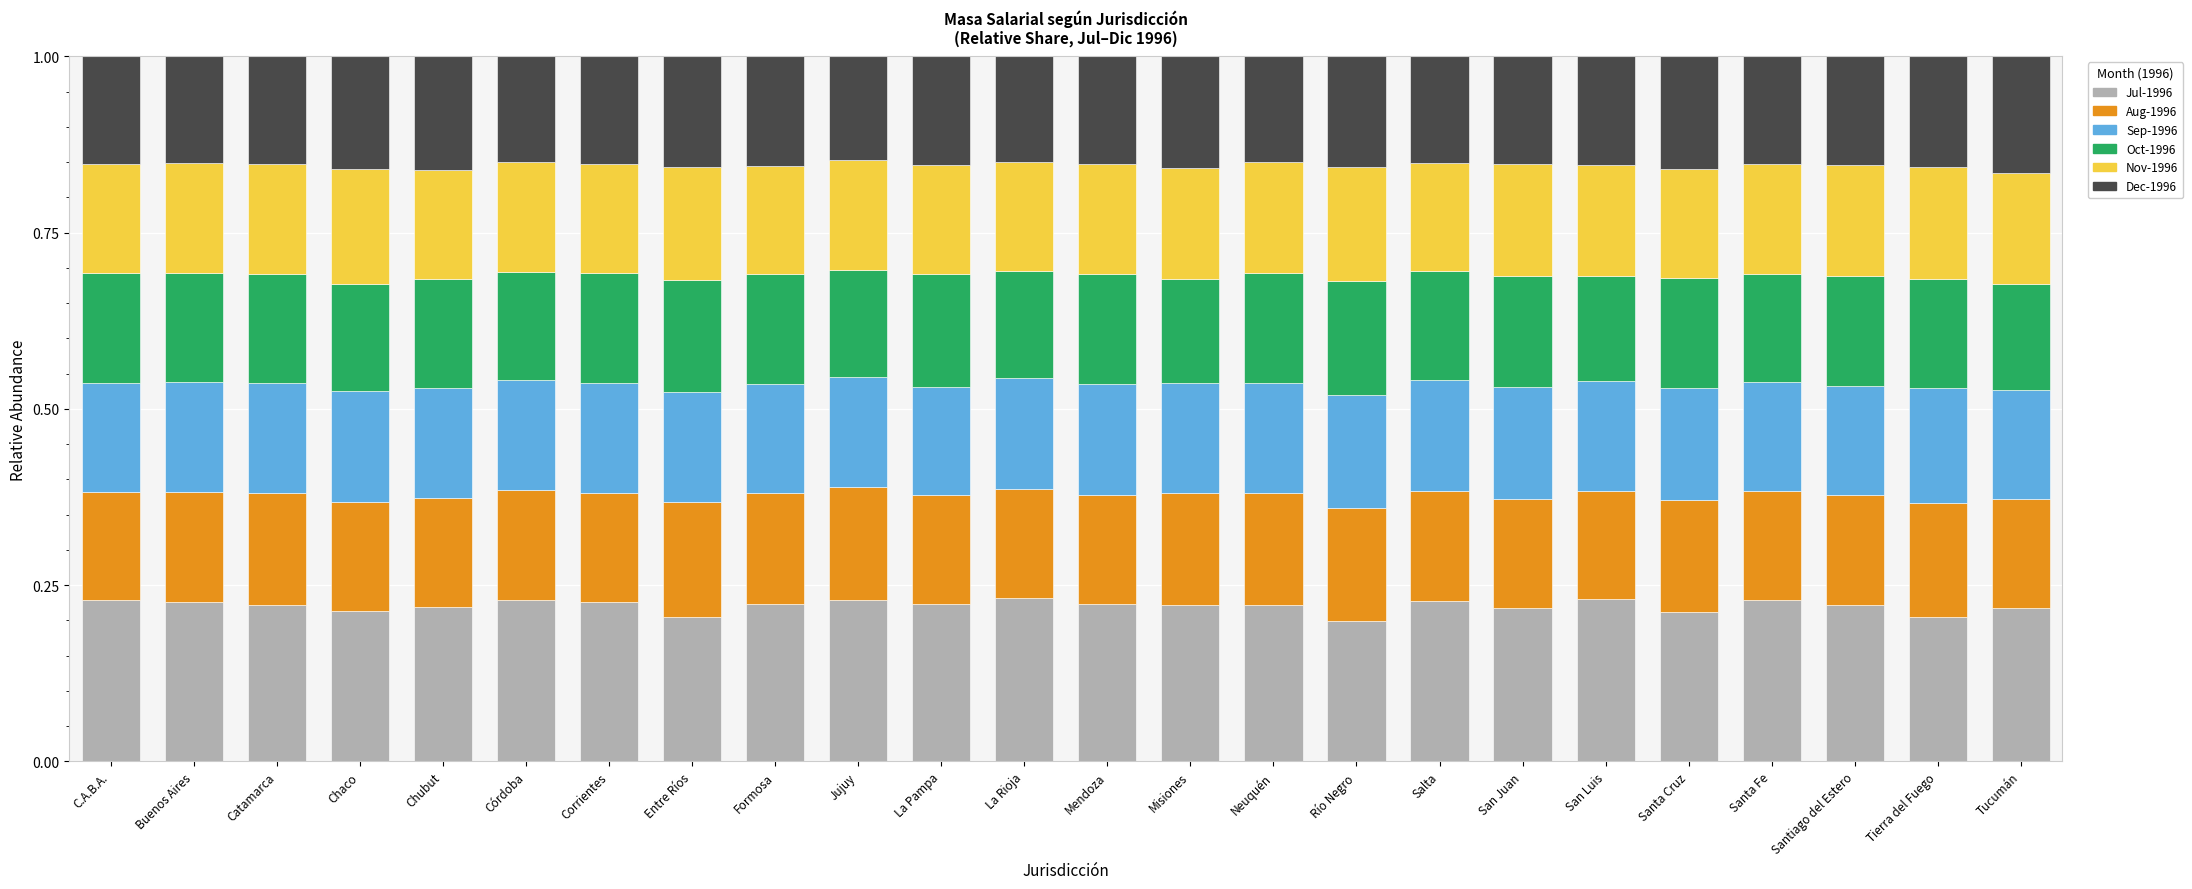

Is it true that Jul-1996 equals 0.1 at Buenos Aires?

False